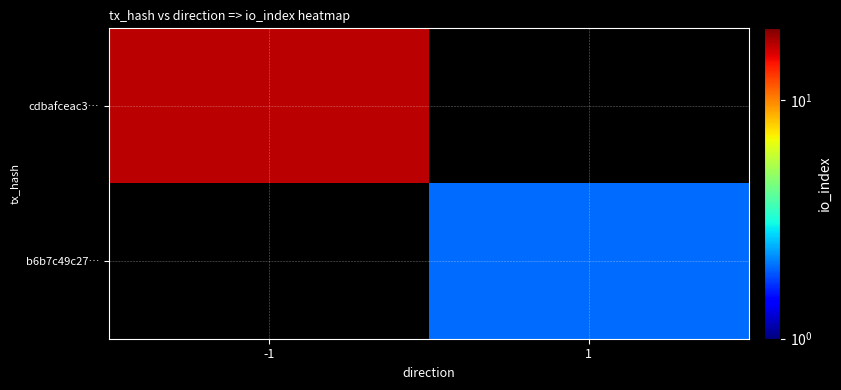

How many distinct data groups are displayed?

2